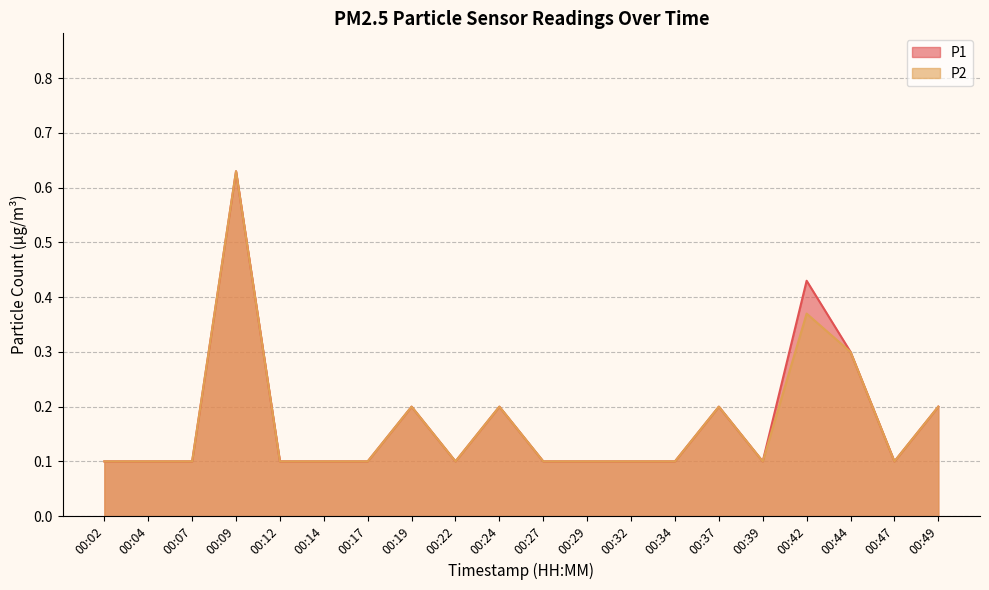

Does the chart display data point markers on the line(s)?

No